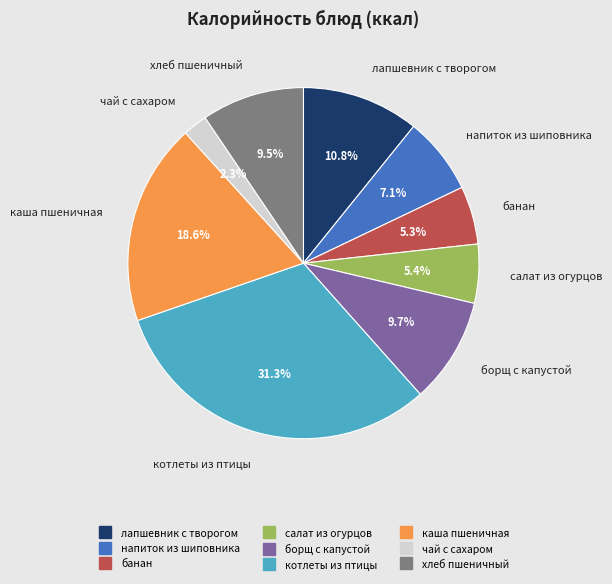

The банан slice represents 13% of the pie. True or false?

False